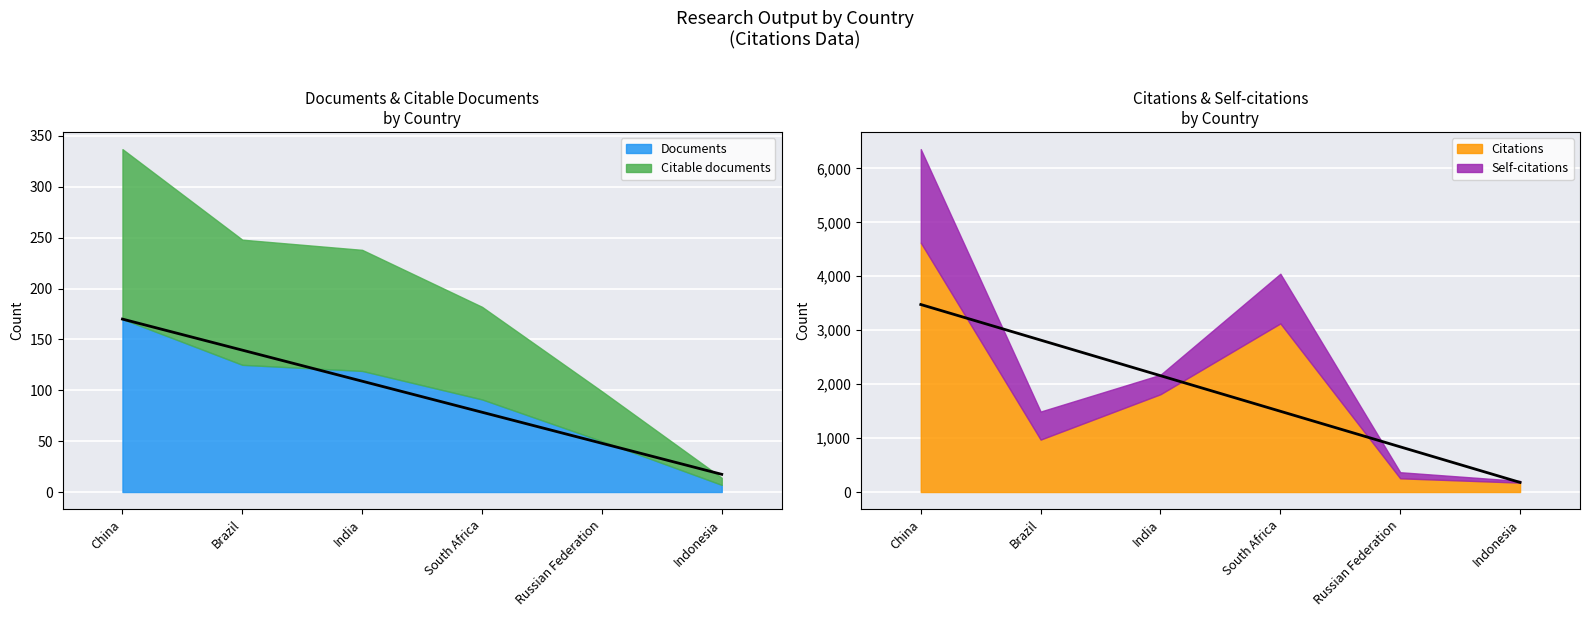

Is it true that Citable documents equals 266.3 at Indonesia?

False